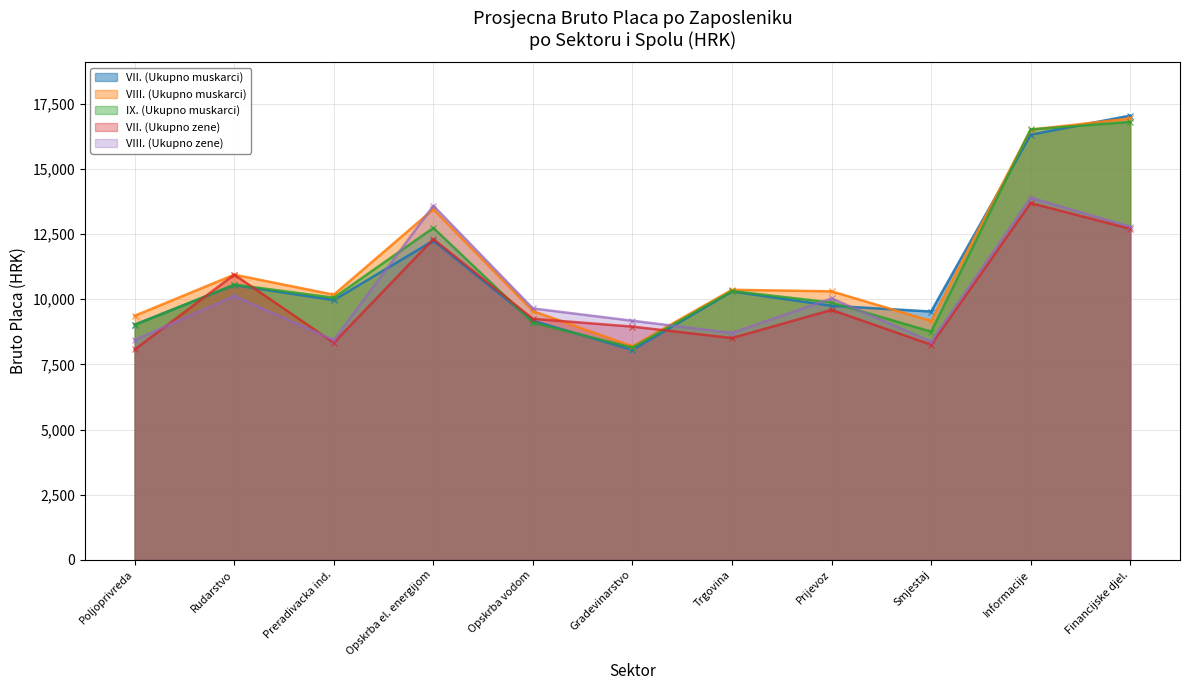

What is the sum of all VII. (Ukupno muskarci) values?

121976